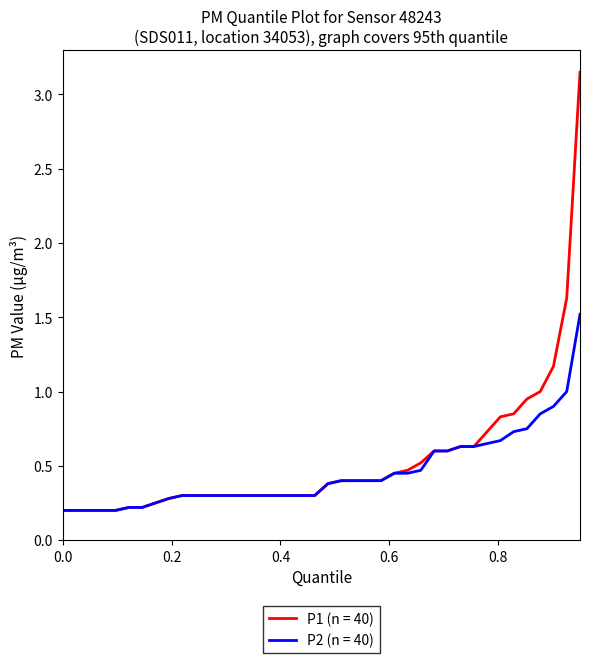

List the series in order of their overall mean, lowest first.

P2 (n = 40), P1 (n = 40)